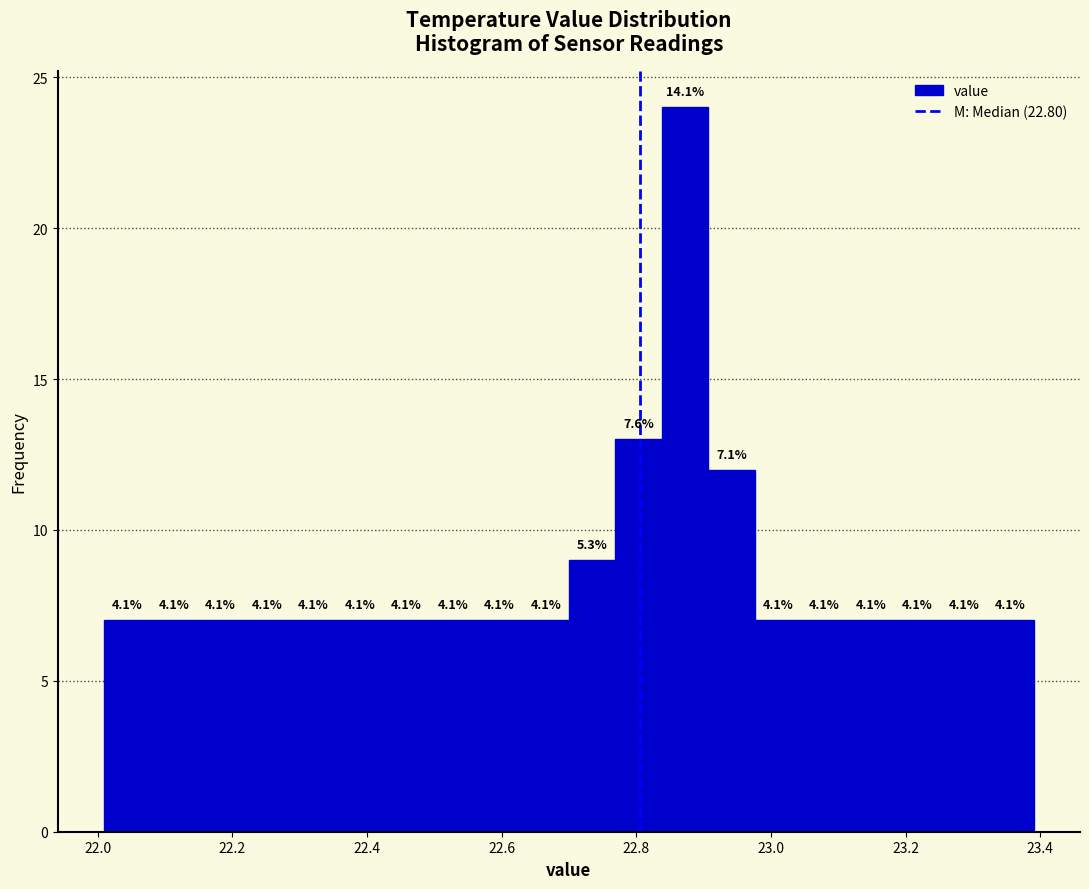

Around what value on the x-axis is the tallest bar? Give the approximate position of its centre, as read against the axis.

22.88